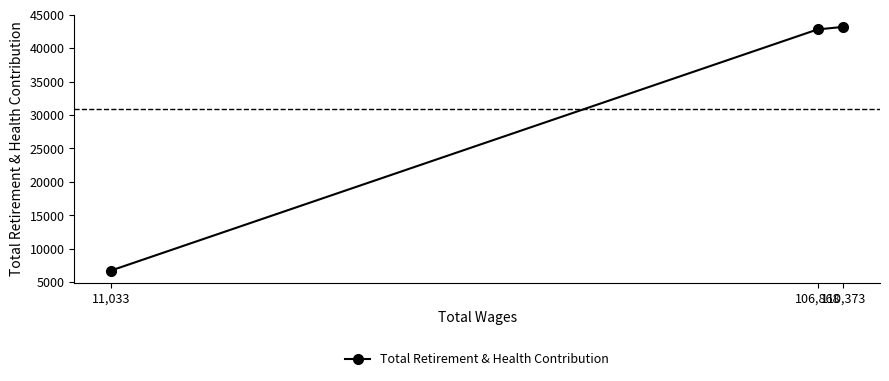

What is the value of the 2nd point from the left?

42806